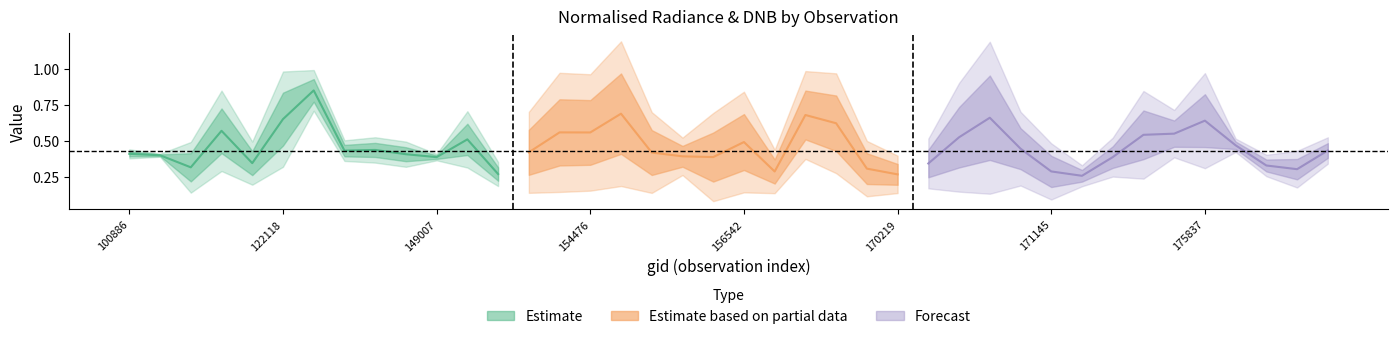

Which category has the highest value across all series?

155437